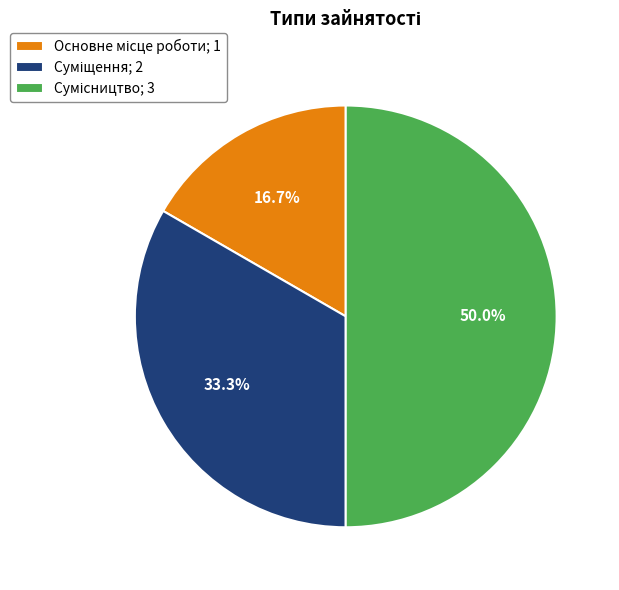

True or false: Суміщення accounts for 33% of the total.

True